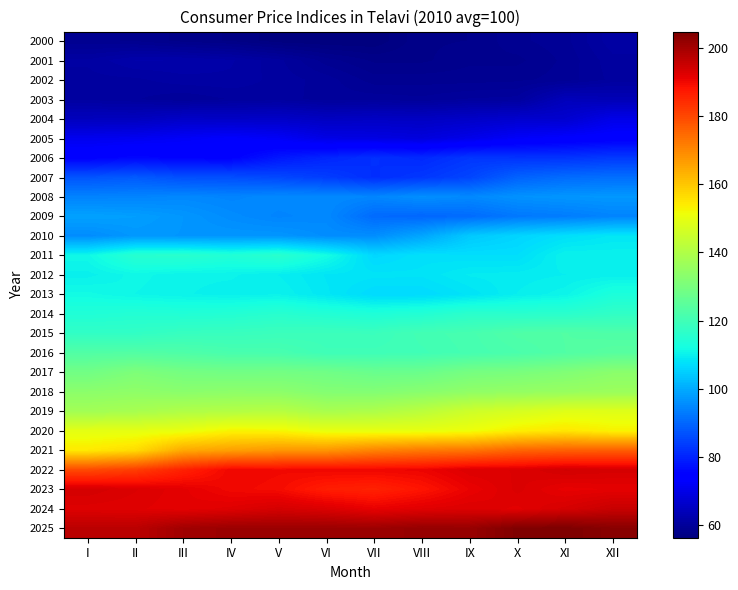

Which series has the largest total across all categories?

2025